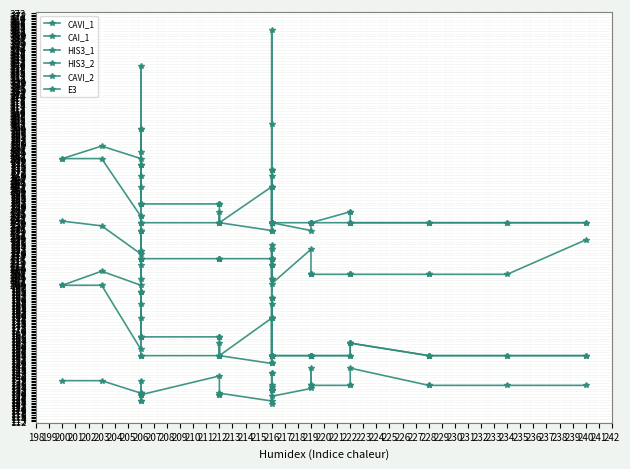

List the series in order of their peak value, highest first.

CAVI_2, CAVI_1, HIS3_2, CAI_1, HIS3_1, E3